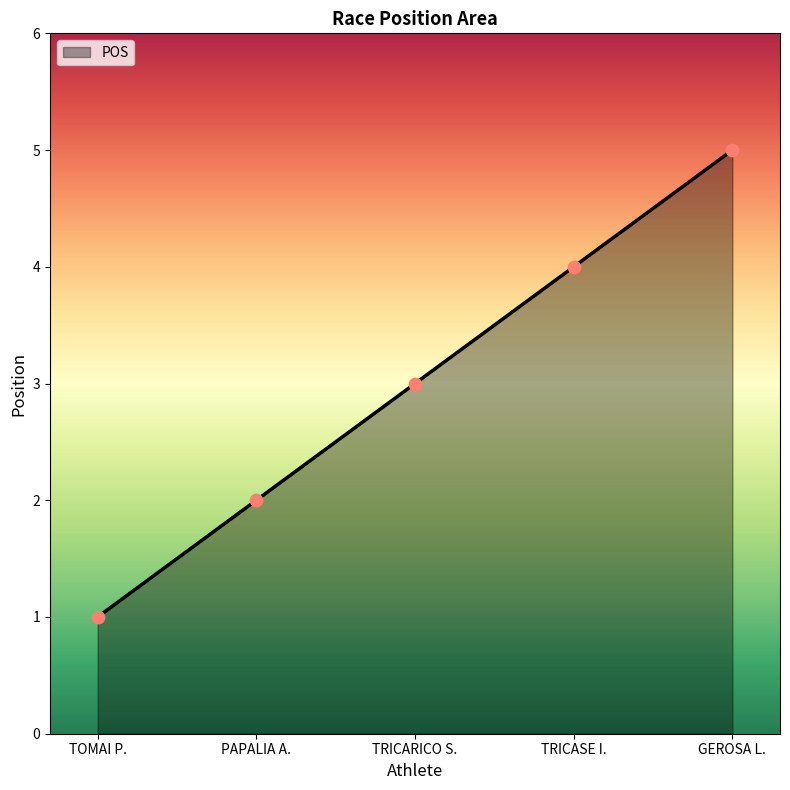

Approximately how many times larger is the value at PAPALIA A. compared to TRICARICO S.?

0.7